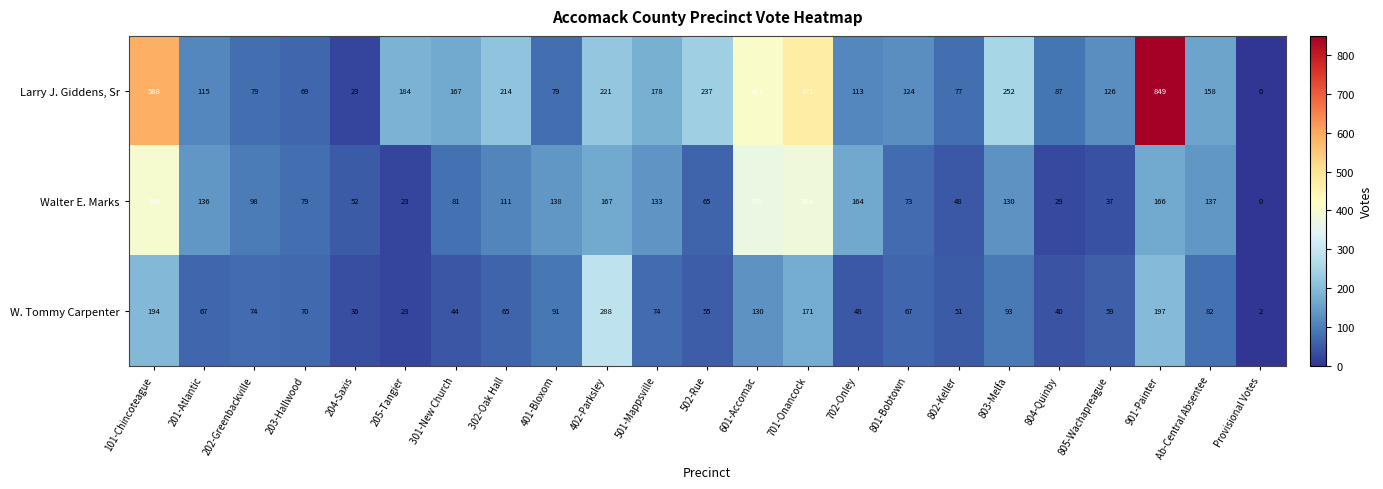

Which series has the widest spread of values?

Larry J. Giddens, Sr